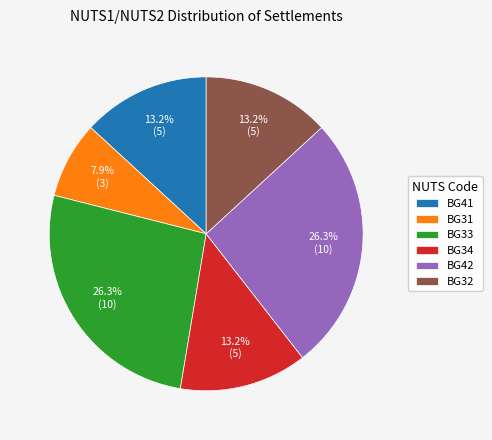

Which category has the smallest portion of the pie?

BG31